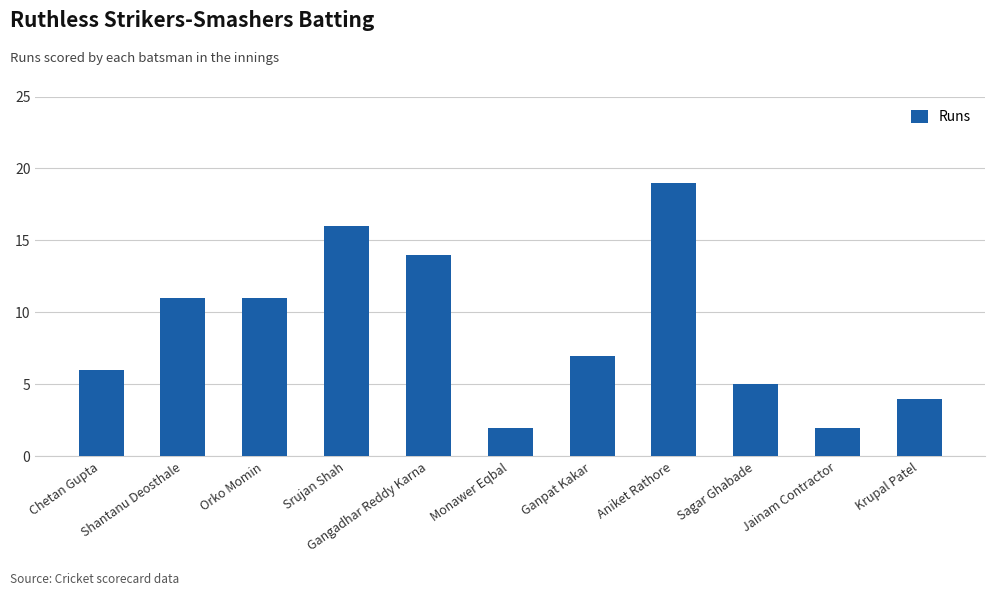

Read the value at Gangadhar Reddy Karna, to the nearest 10.

10